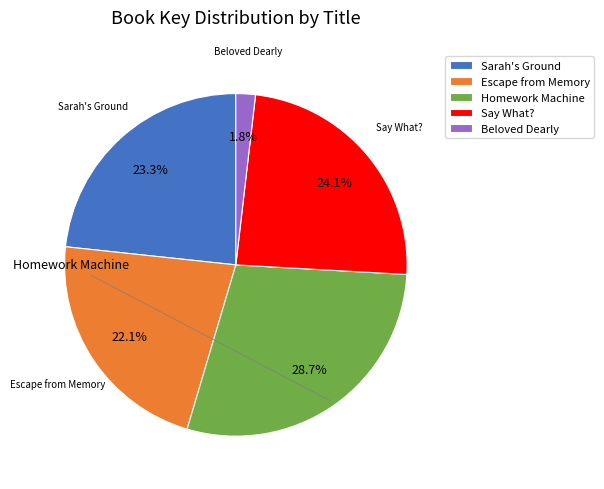

What is the smallest slice in the pie chart?

Beloved Dearly